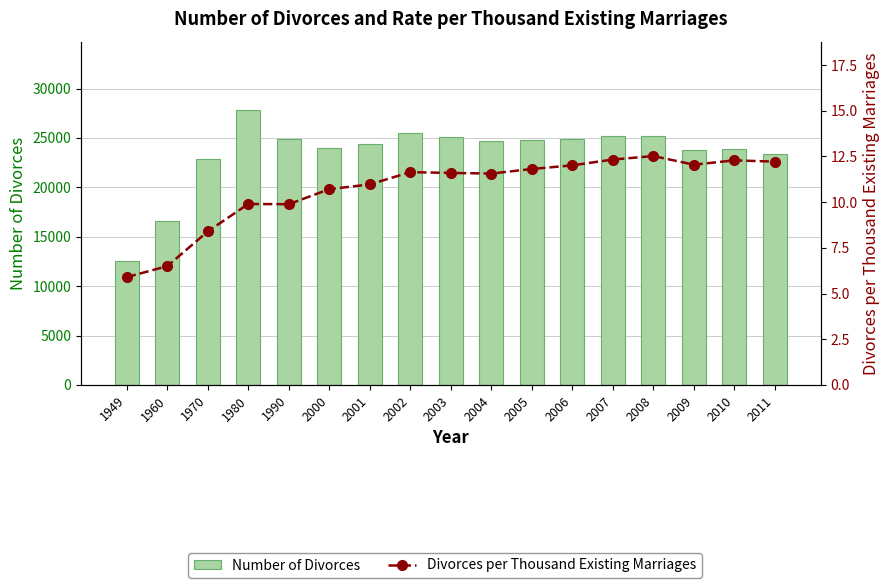

Rank the categories by Number of Divorces value from lowest to highest.

1949, 1960, 1970, 2011, 2009, 2010, 2000, 2001, 2004, 2005, 2006, 1990, 2003, 2008, 2007, 2002, 1980